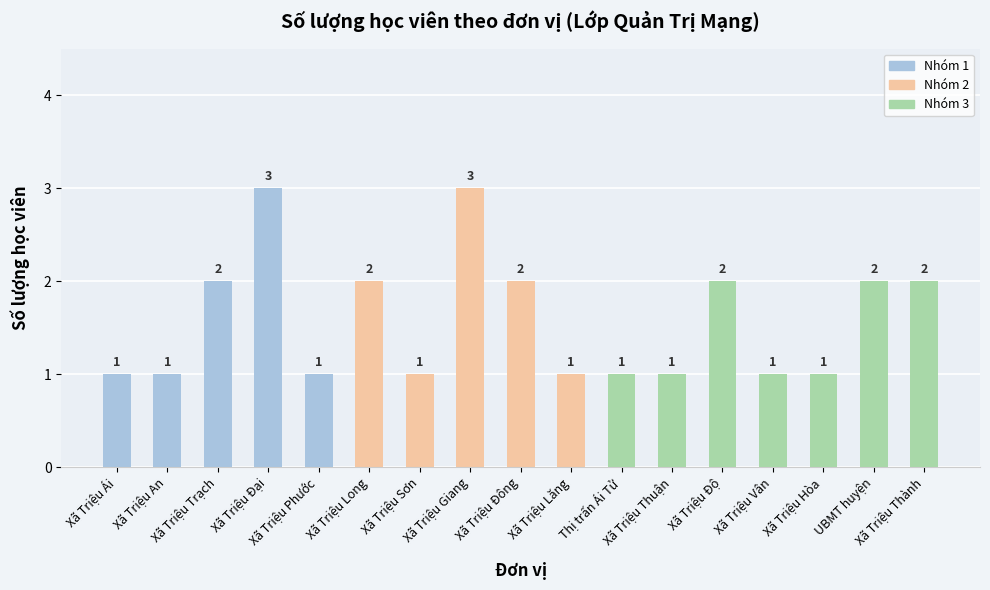

What is the maximum value shown in the chart?

3